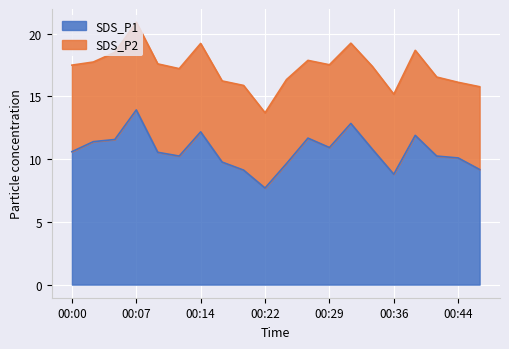

What is the lowest value of the SDS_P1 series?

7.7